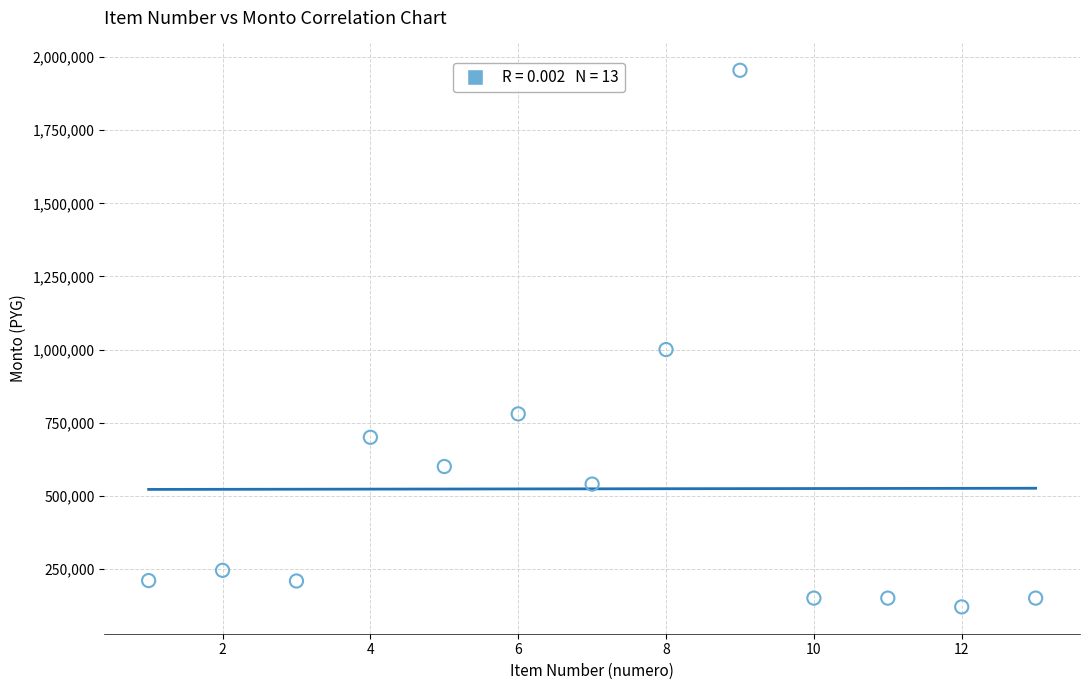

What Y value in the scatter plot is closest to 1037500?

1000000